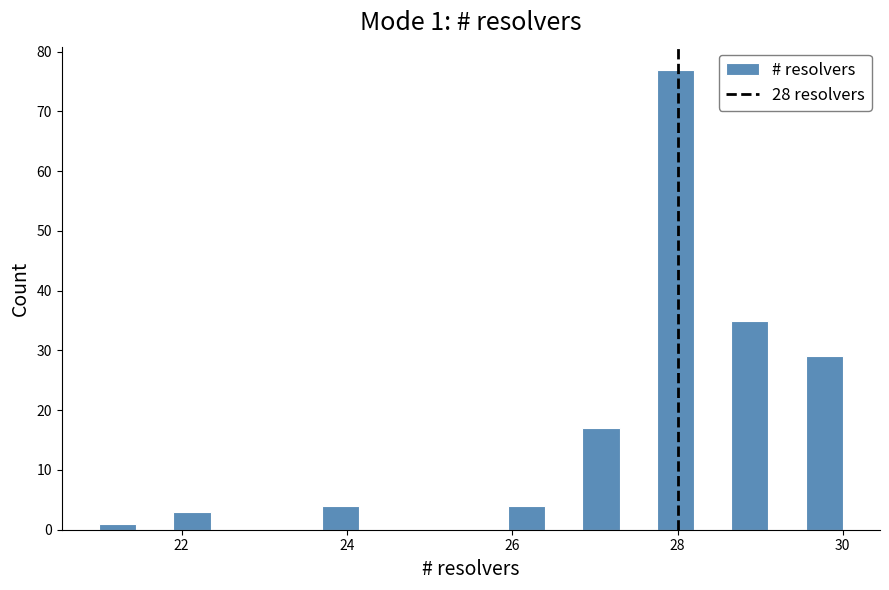

Around what value on the x-axis is the tallest bar? Give the approximate position of its centre, as read against the axis.

28.0